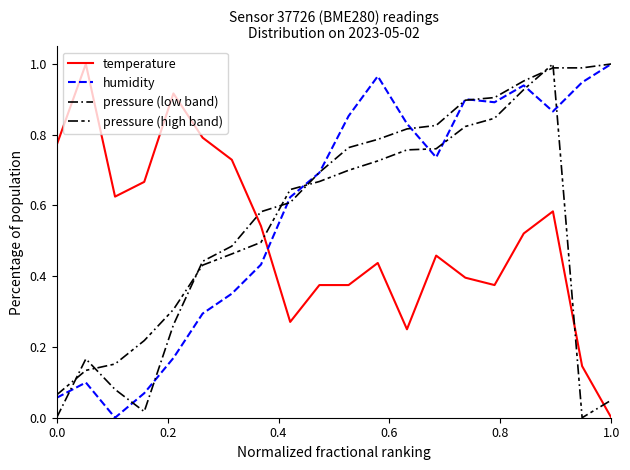

After their last crossing, which series has the higher values: pressure (high band) or temperature?

pressure (high band)